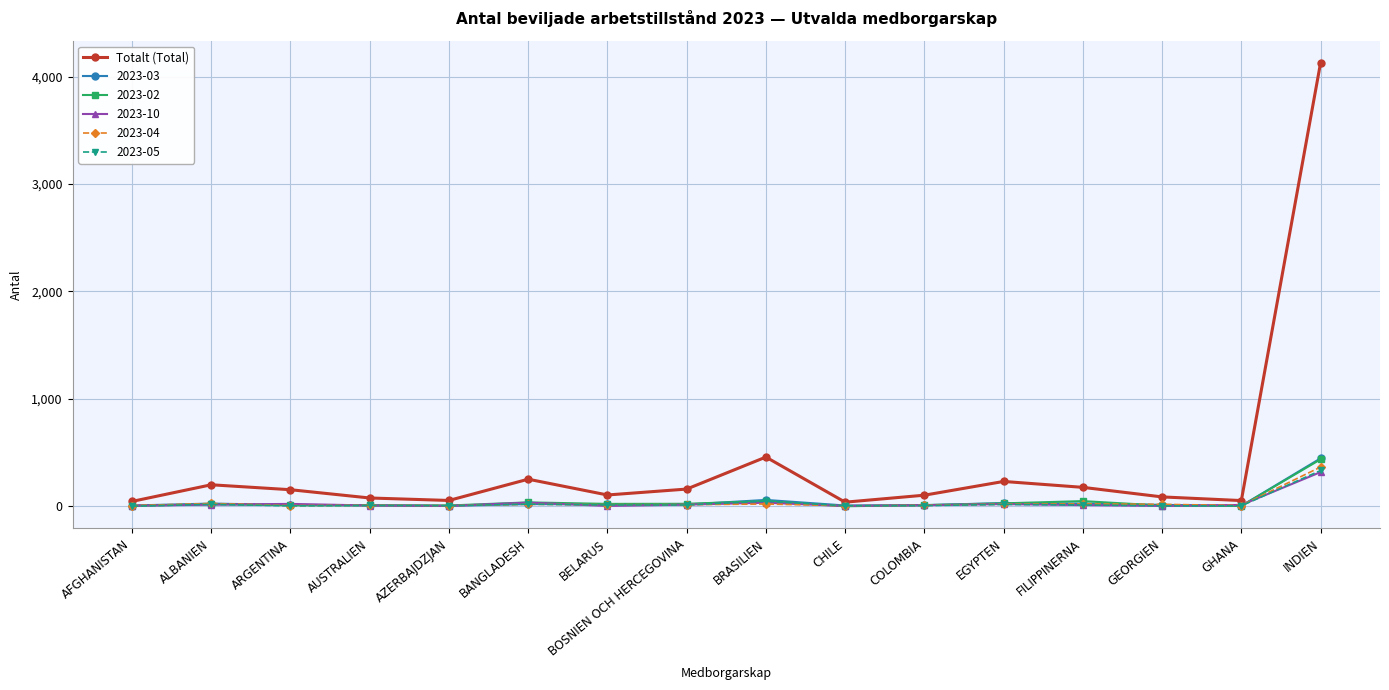

At which category is the sum across all series the highest?

INDIEN